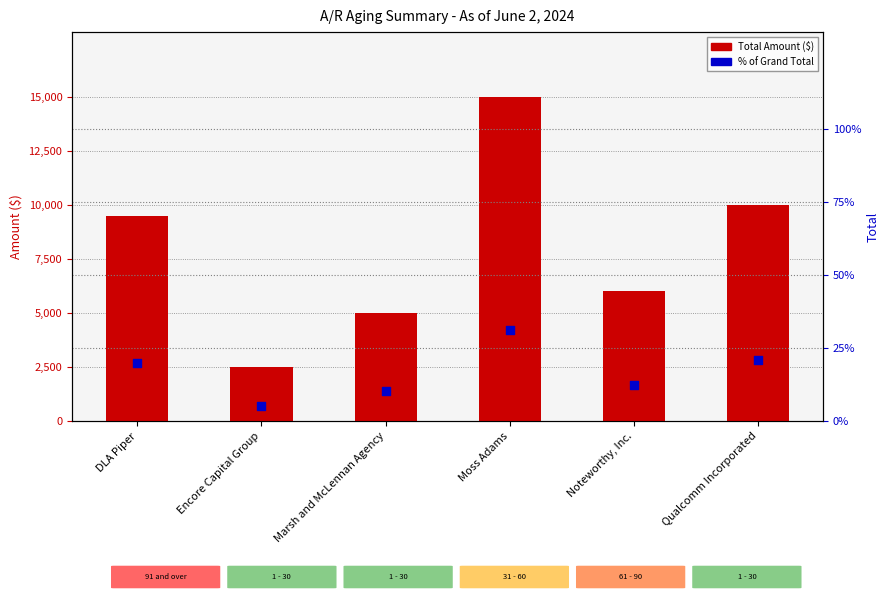

What are all the series names shown in the legend?

Total Amount ($), % of Total